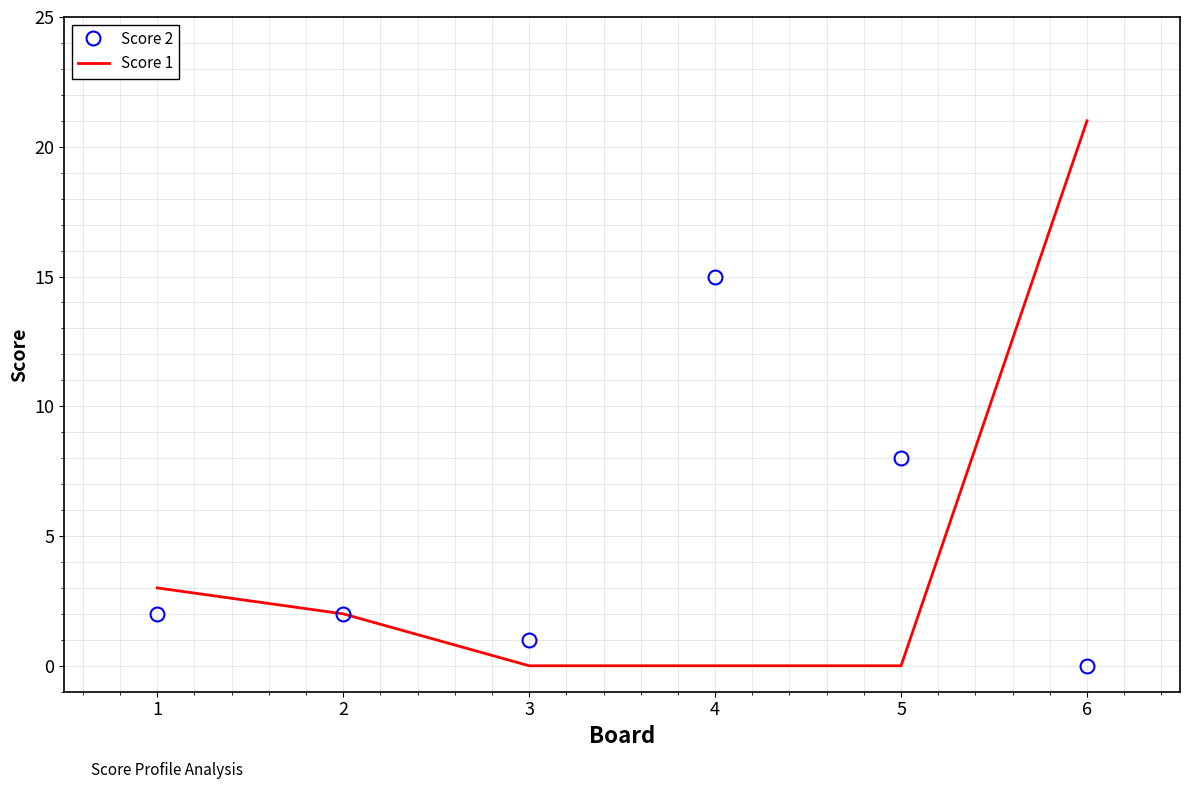

Which category has the highest value across all series?

6